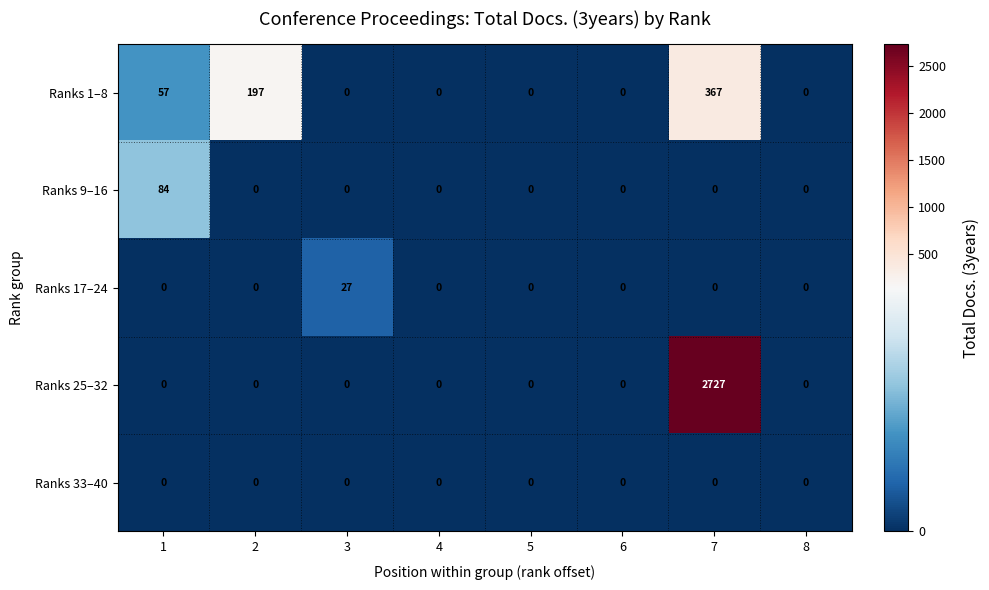

Which label corresponds to the largest value in the chart?

7